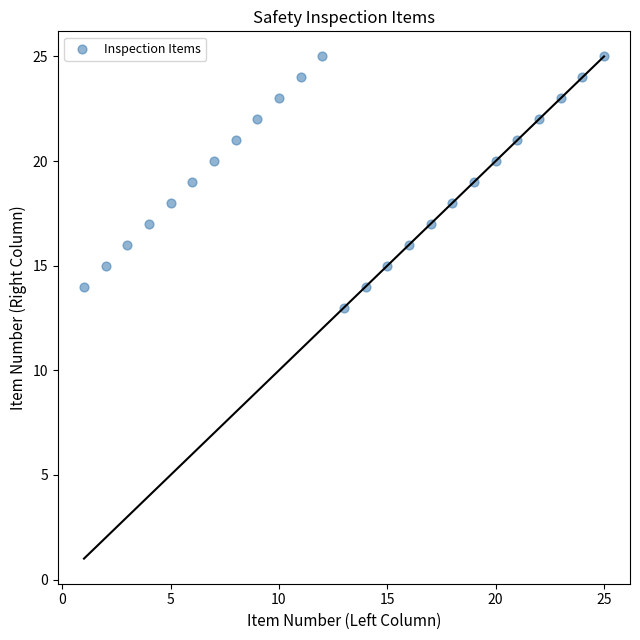

What is the range of X values (max minus min)?

24